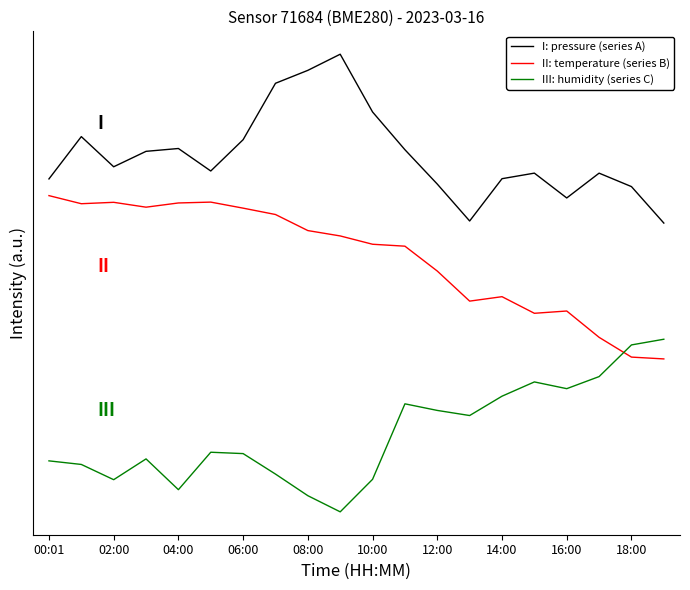

Does the chart display data point markers on the line(s)?

No